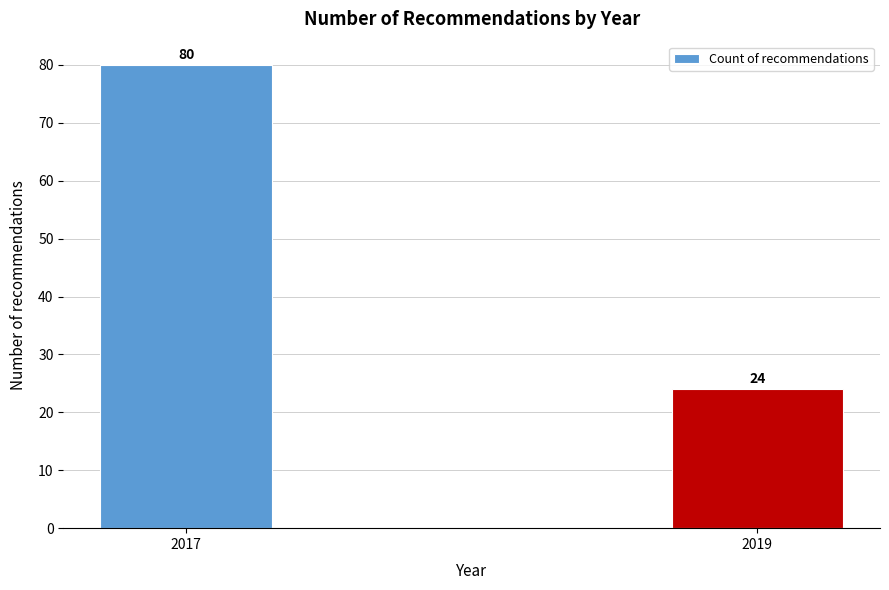

Reading left to right, transcribe all the data shown in this chart.

2017=80	2019=24